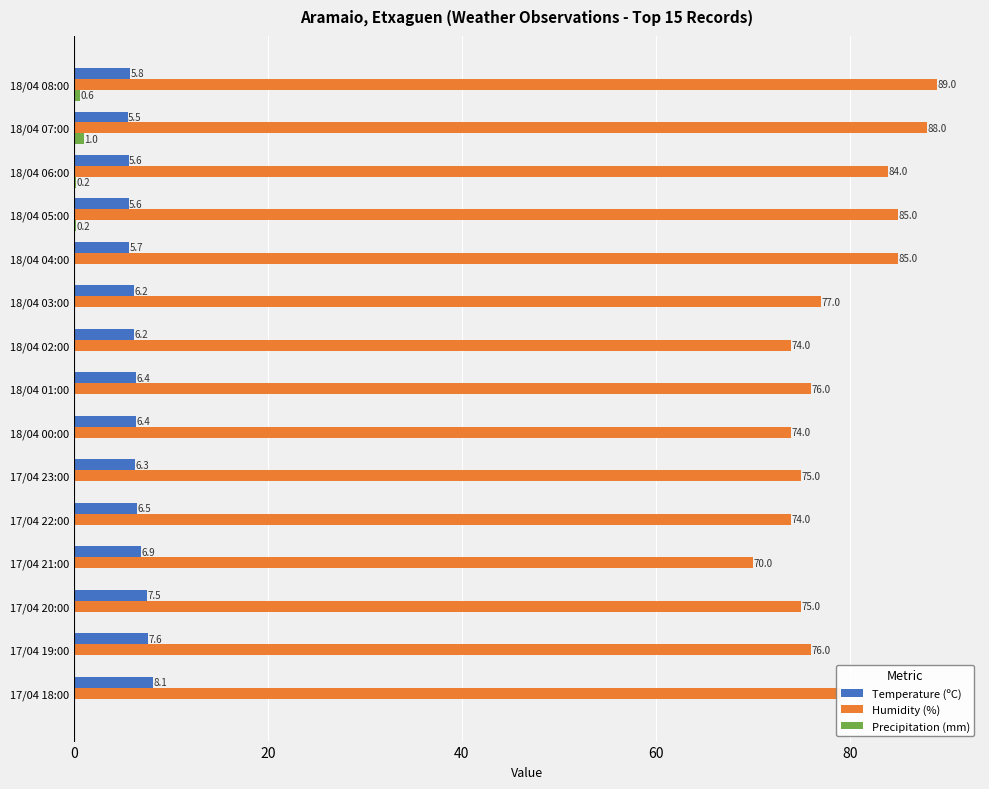

What are all the series names shown in the legend?

Temperature (ºC), Humidity (%), Precipitation (mm)